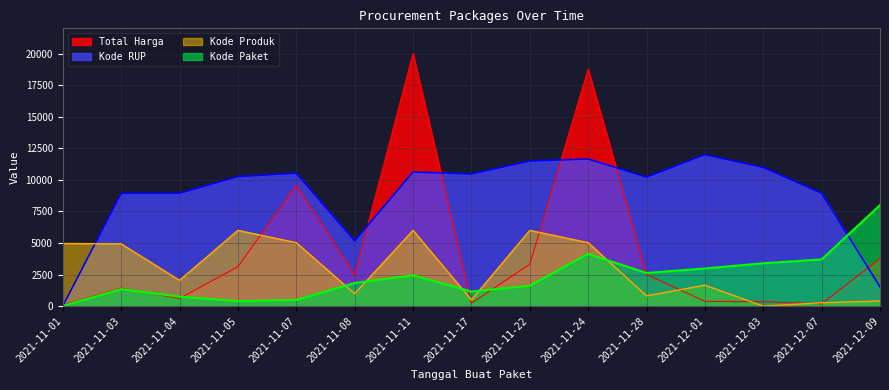

Where does the Kode RUP series first go above 10261?

2021-11-05